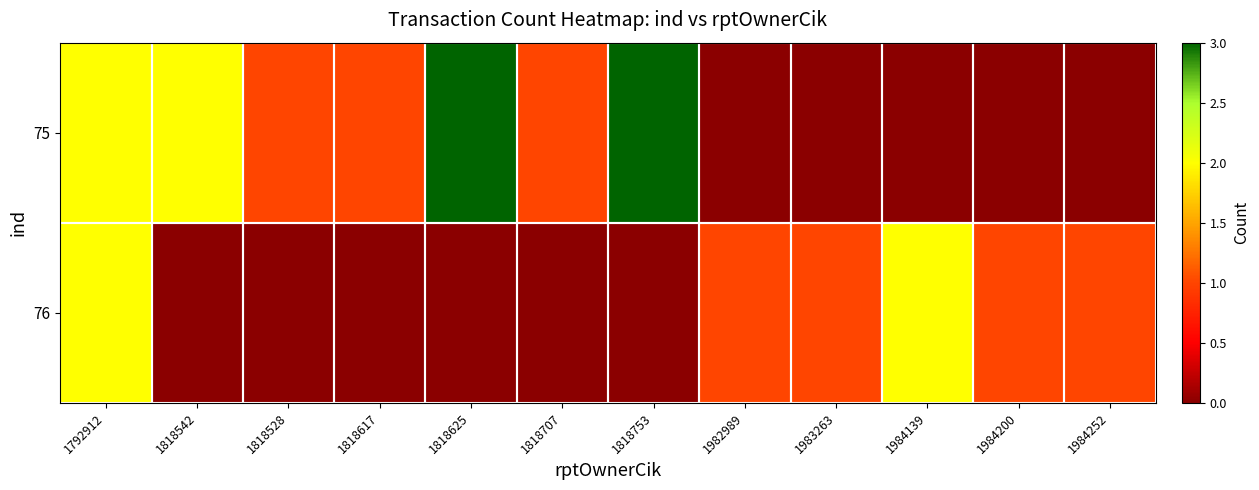

Reading right to left, what are all the values shown in this chart?

75: 1984252=0	1984200=0	1984139=0	1983263=0	1982989=0	1818753=3	1818707=1	1818625=3	1818617=1	1818528=1	1818542=2	1792912=2
76: 1984252=1	1984200=1	1984139=2	1983263=1	1982989=1	1818753=0	1818707=0	1818625=0	1818617=0	1818528=0	1818542=0	1792912=2